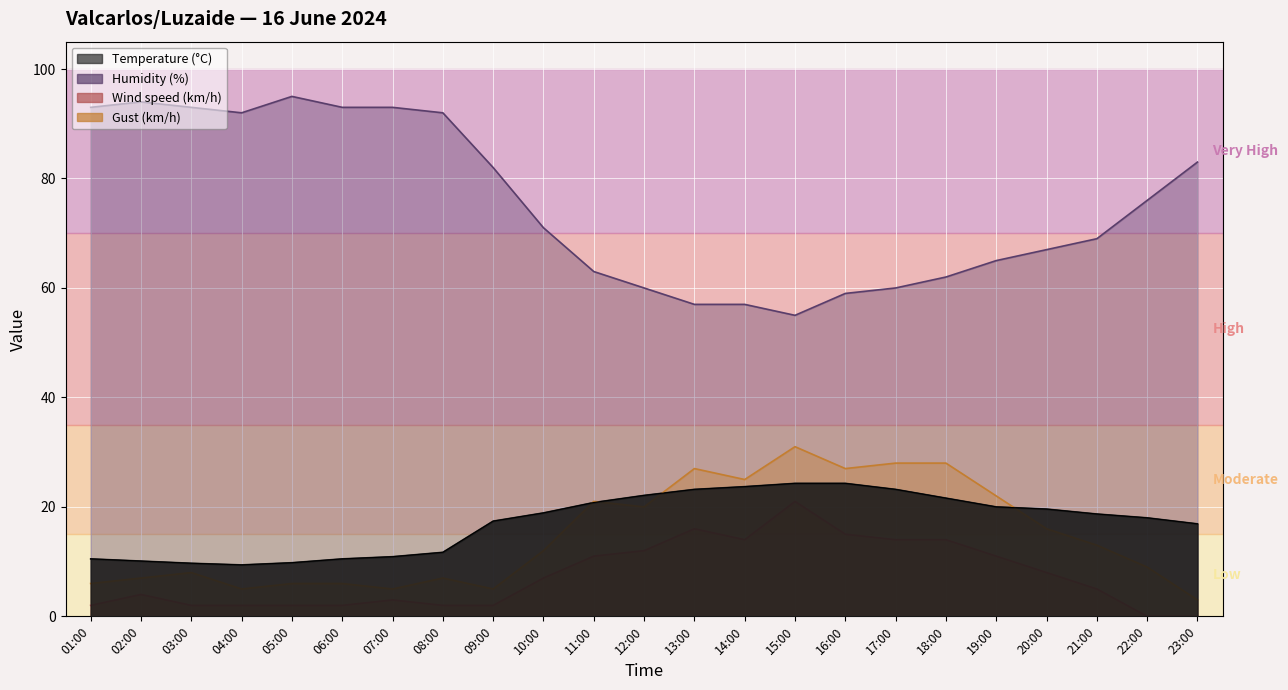

What is the value of the Temperature (°C) point at the 9th from the left?

17.4